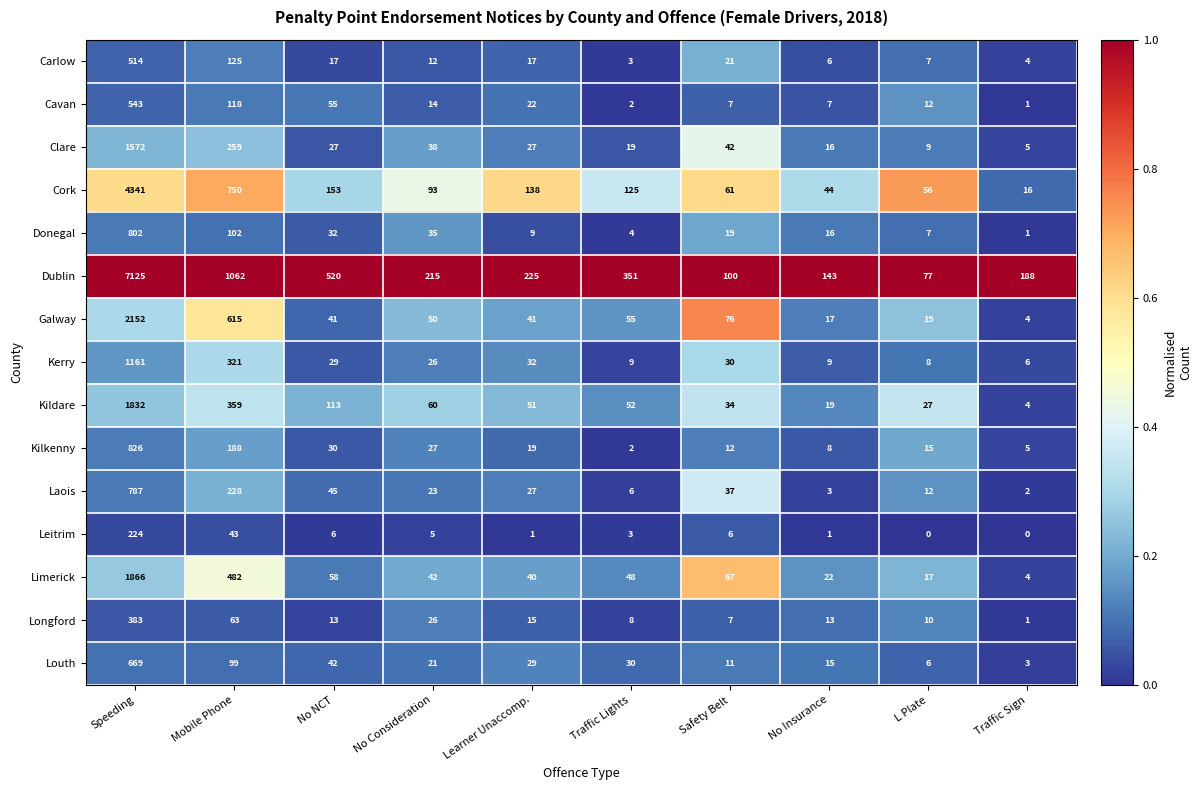

What is the maximum value shown in the chart?

7125